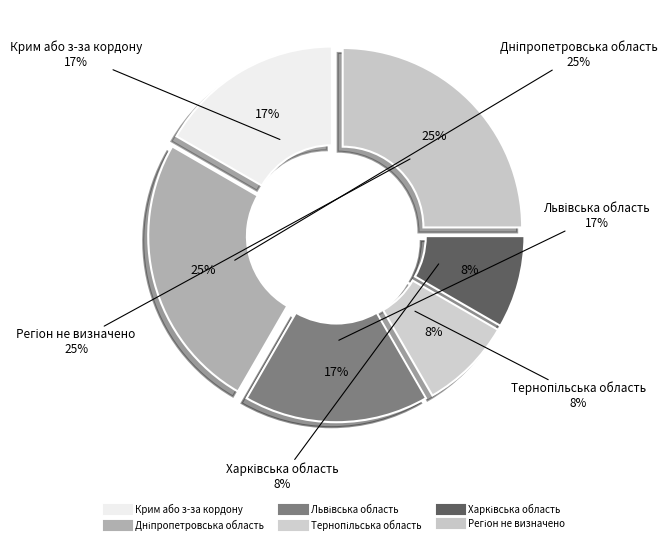

Rank the categories by value from lowest to highest.

Тернопільська область, Харківська область, Крим або з-за кордону, Львівська область, Дніпропетровська область, Регіон не визначено